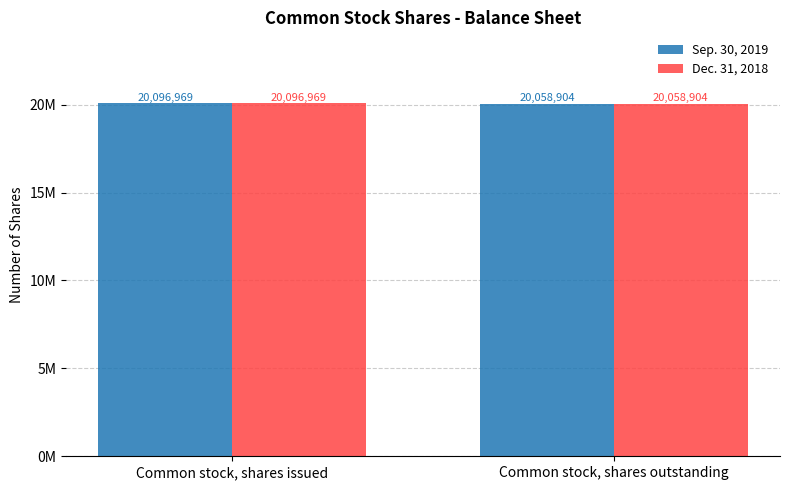

What is the value of the Sep. 30, 2019 bar at the 1st from the left?

20096969